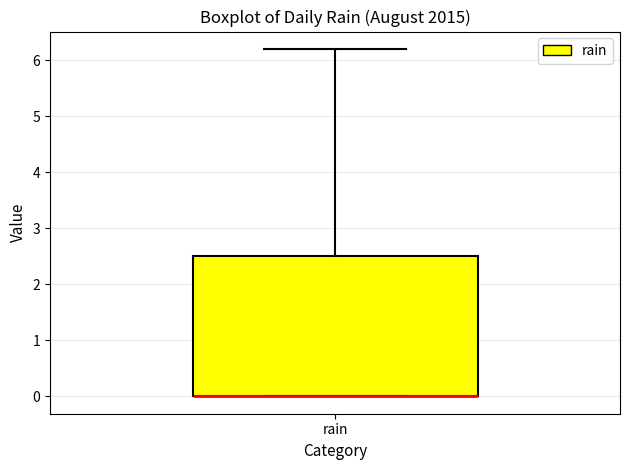

Transcribe this box plot: give where the median line is, the range the box spans, and where the two whiskers end, as read against the y-axis. The values are not printed on the chart, so give them approximately, as read against the axis.

median 0.0 (drawn on the box's lower edge), box 0.0 to 2.5, whiskers 0.0 to 6.2